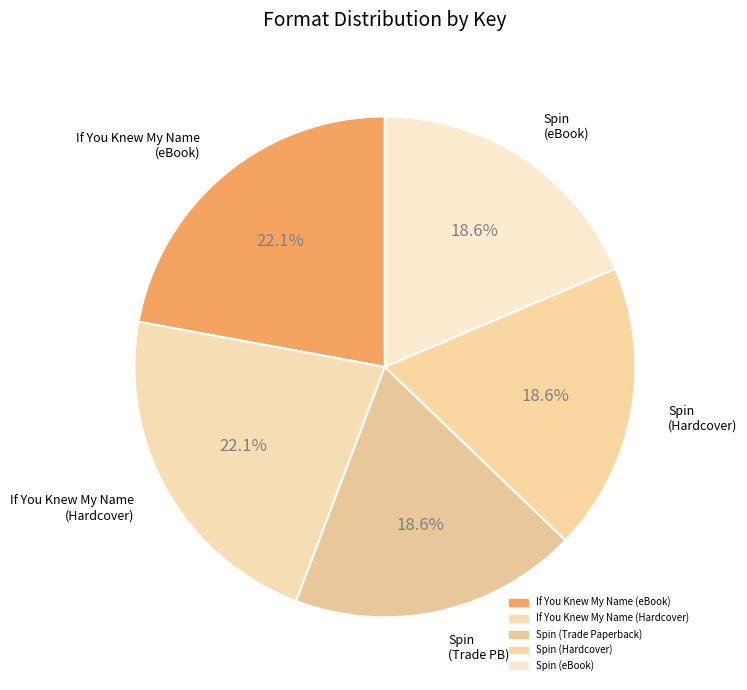

Does If You Knew My Name (eBook) account for over 50% of the chart?

No